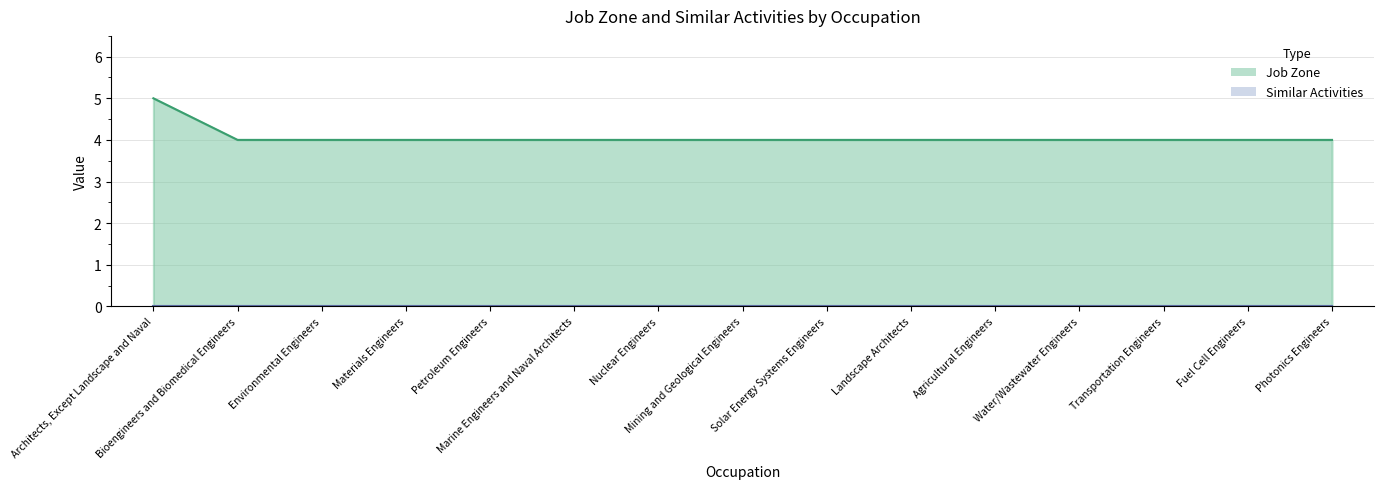

The chart shows a value of 4 at Nuclear Engineers. True or false?

True